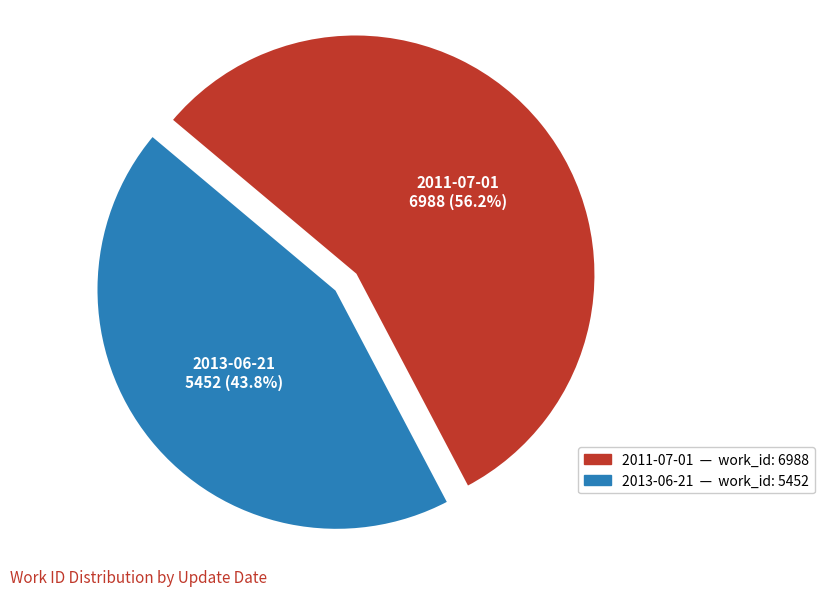

The 2011-07-01 slice represents 65% of the pie. True or false?

False